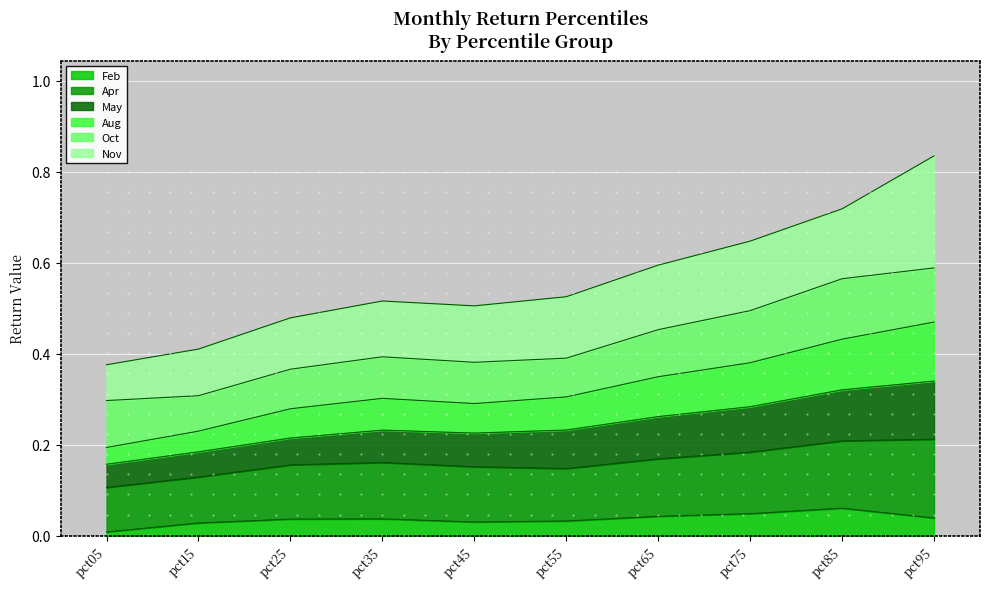

Where is Aug nearest to the value 0?

pct05